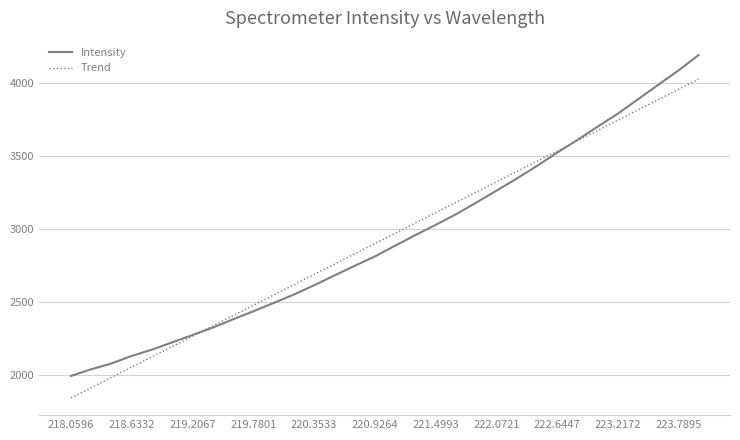

Rank the series by their maximum value, from highest to lowest.

Intensity, Trend